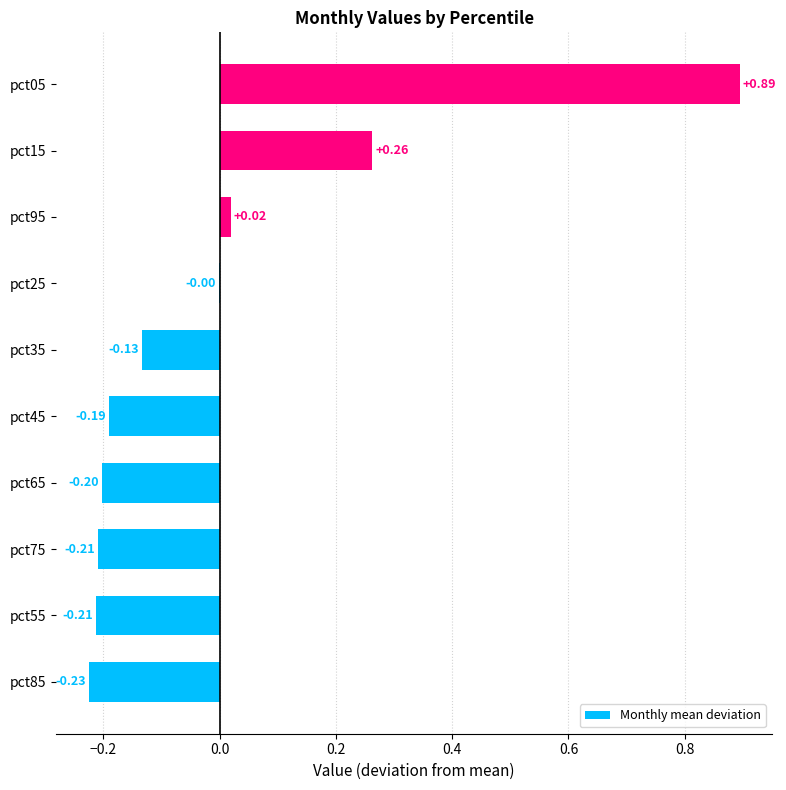

What is the sum of the values at pct65 and pct55?

-0.4